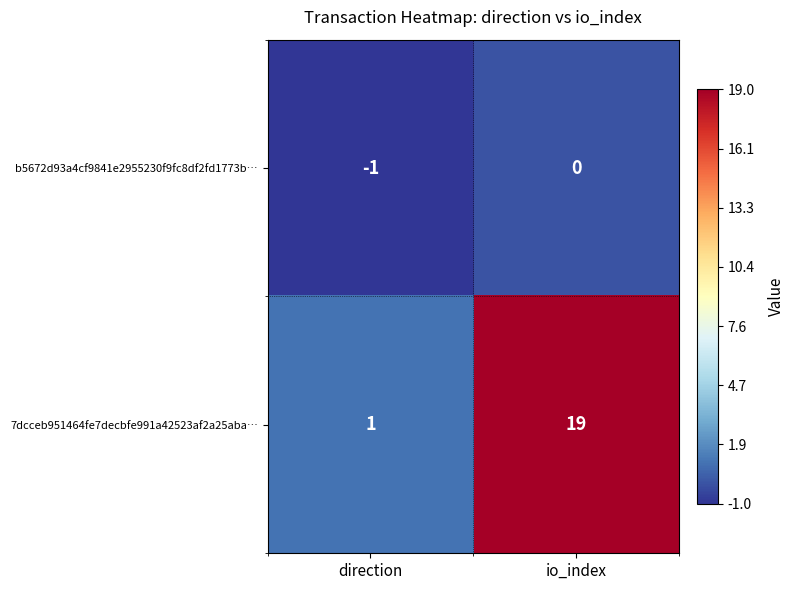

List the series in order of their overall mean, lowest first.

b5672d93a4cf9841e2955230f9fc8df2fd1773b…, 7dcceb951464fe7decbfe991a42523af2a25aba…